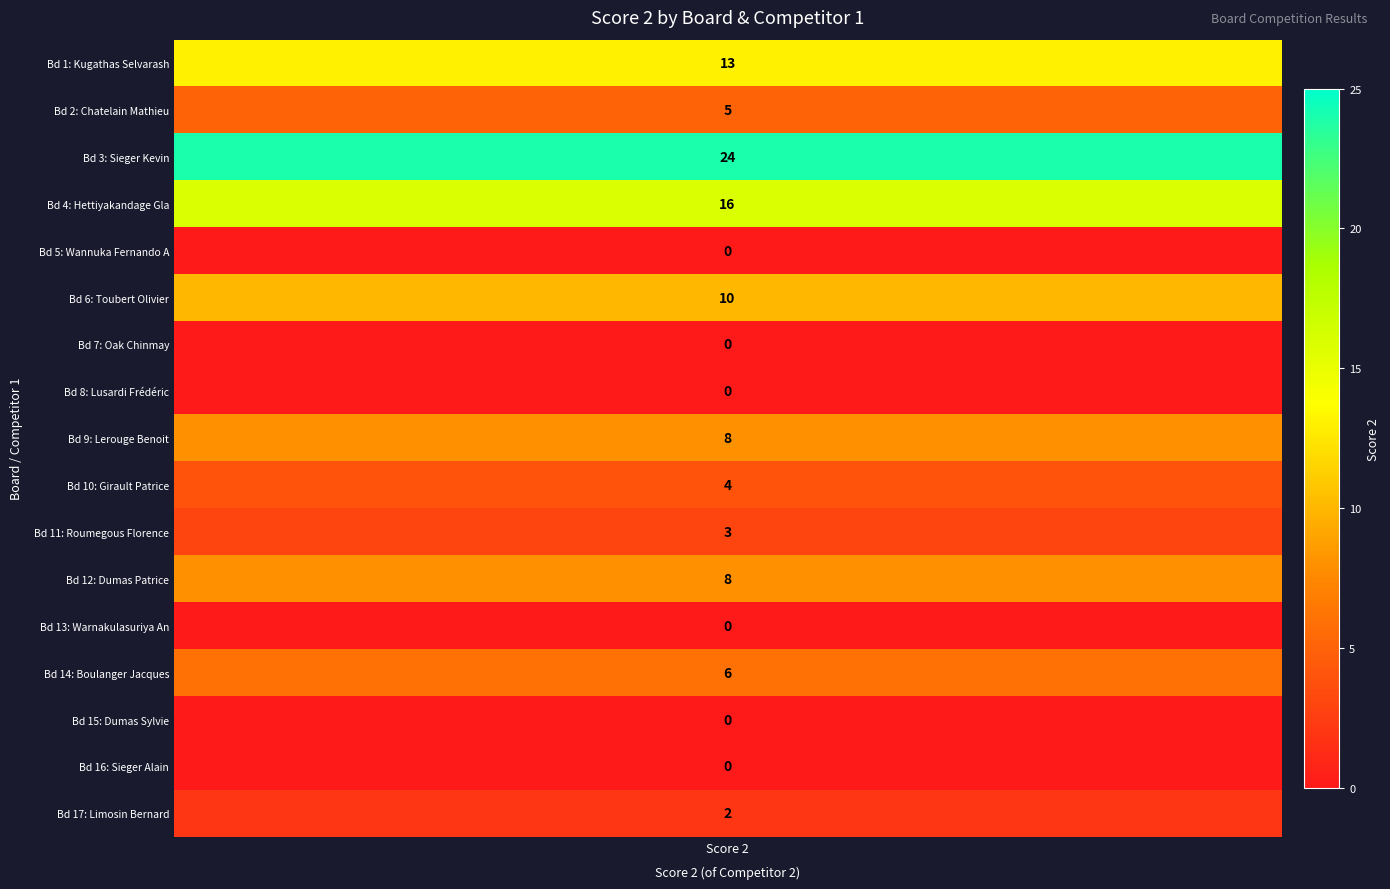

The value at 7 is -15. True or false?

False